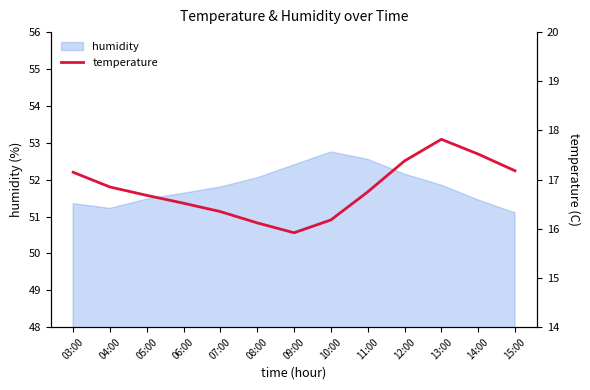

How many values are below 16?

1